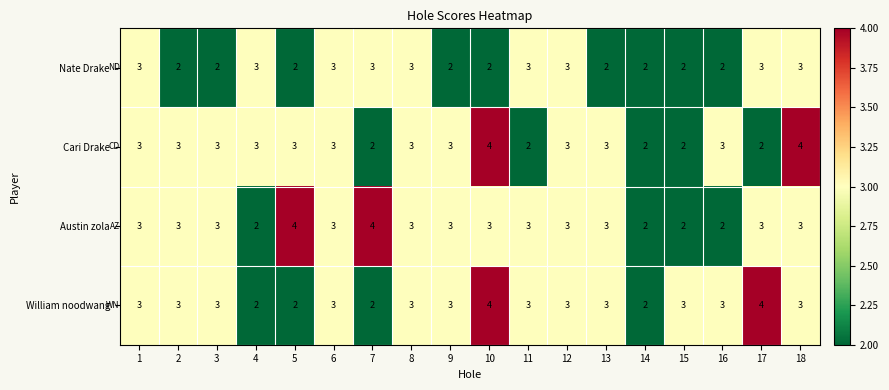

What is the average value of the William noodwang series?

3